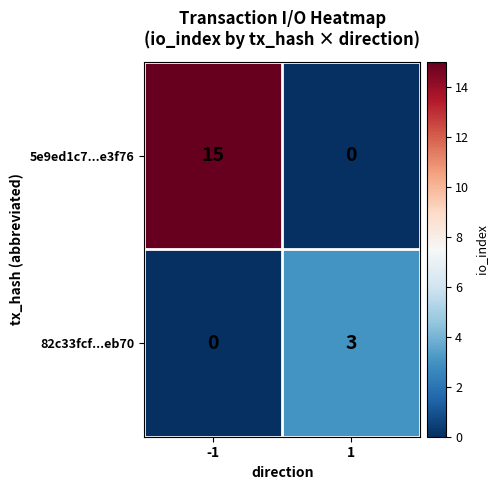

The value of 82c33fcf...eb70 at 1 is 4. True or false?

False